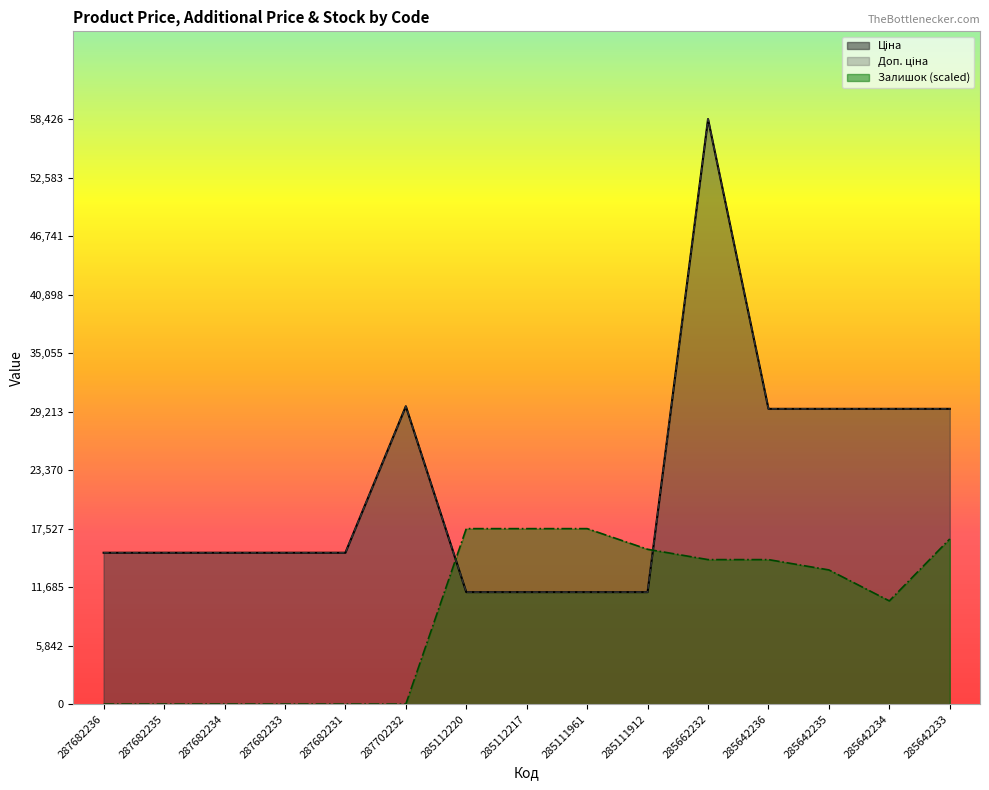

True or false: Залишок has a value of -6343.0 at 287682234.

False